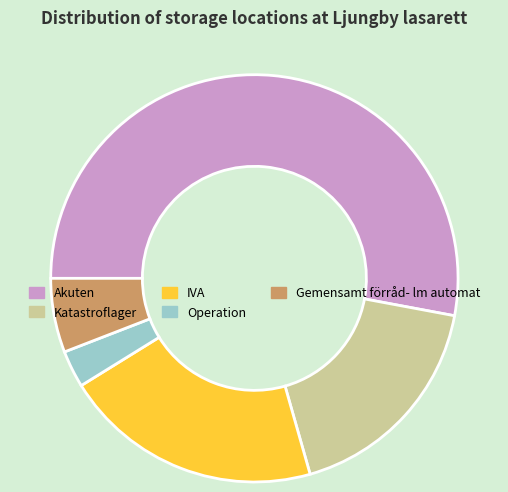

Which slice is the smallest?

Operation